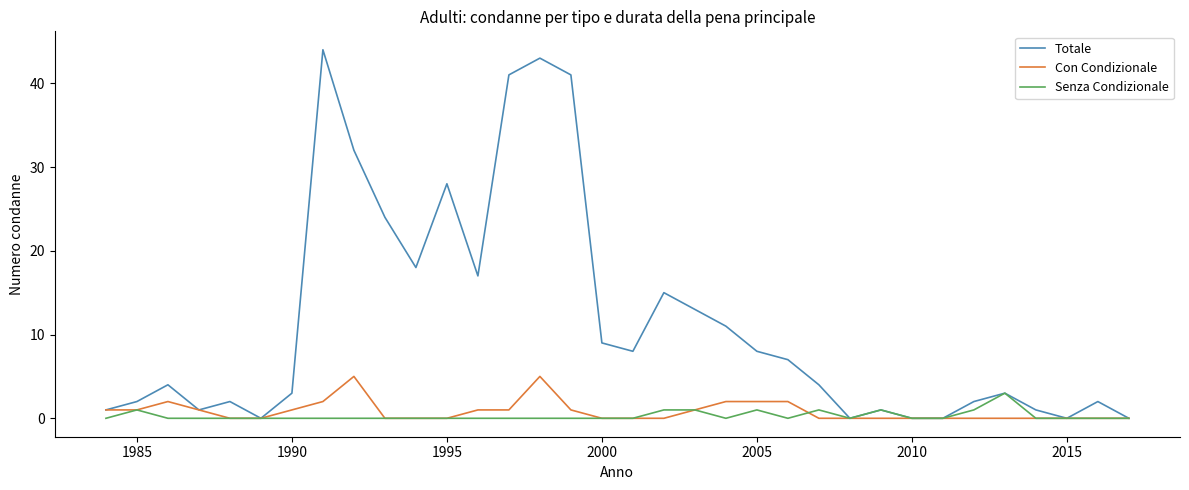

List the series in order of their peak value, highest first.

Totale, Con Condizionale, Senza Condizionale